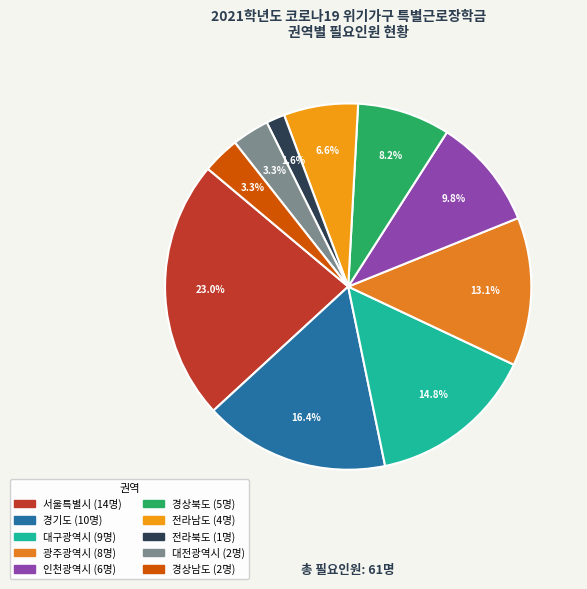

Count the number of slices in the pie.

10